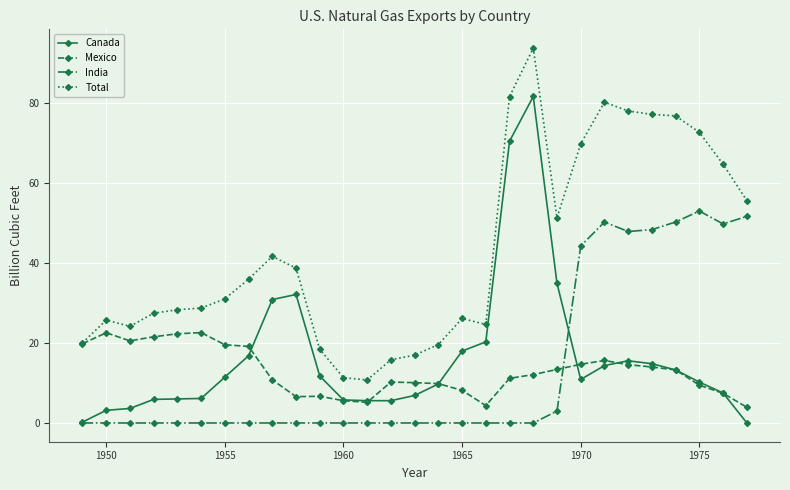

What is the lowest value of the Mexico series?

3.9